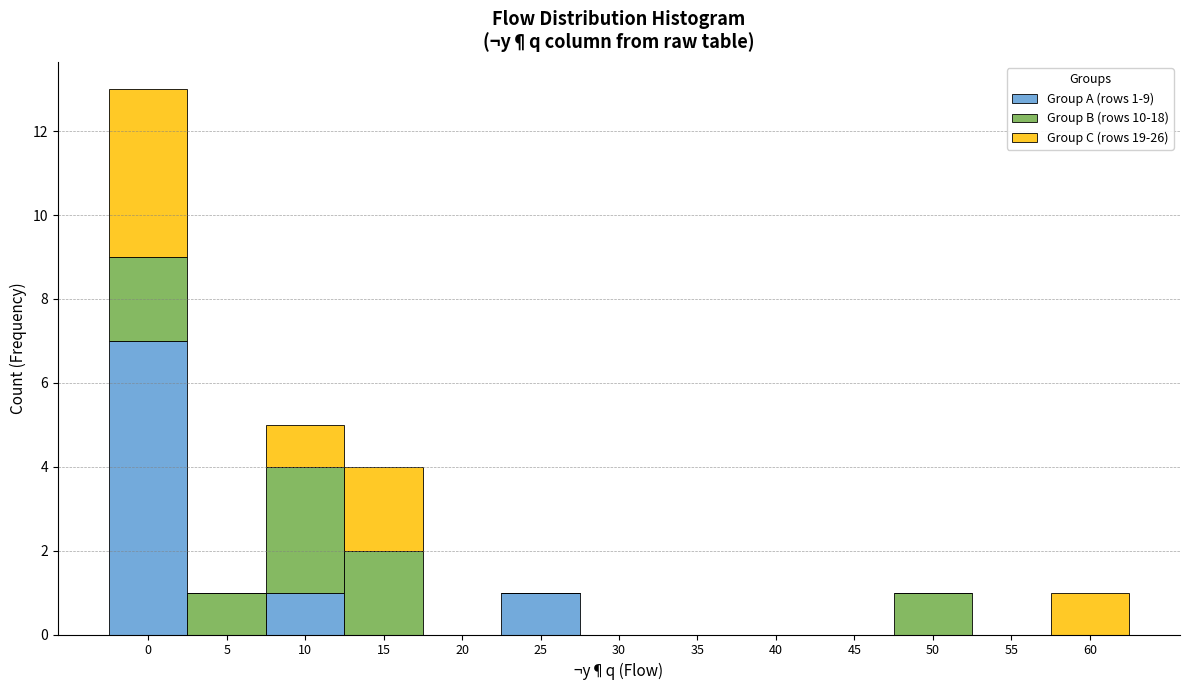

The Group A (rows 1-9) series shows 7 at 0. True or false?

True